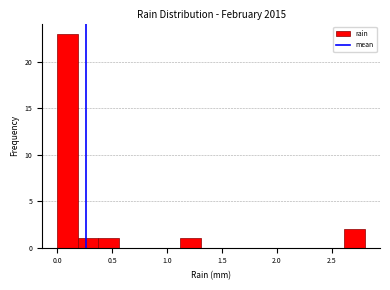

Around what value on the x-axis is the tallest bar? Give the approximate position of its centre, as read against the axis.

0.10